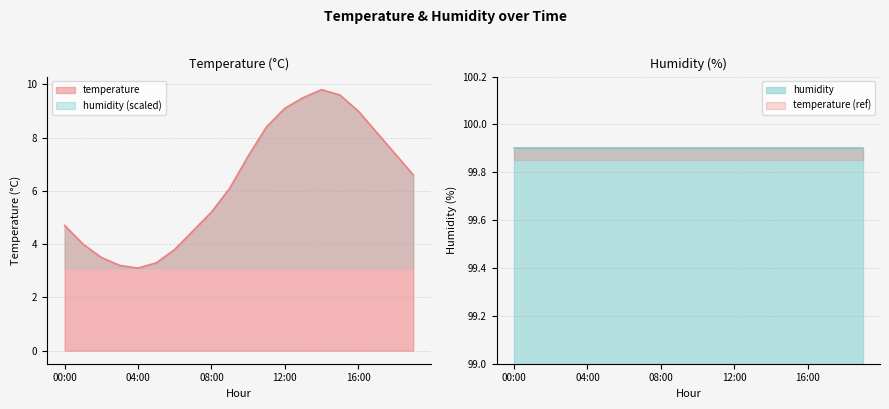

How many data points does each series have?

20